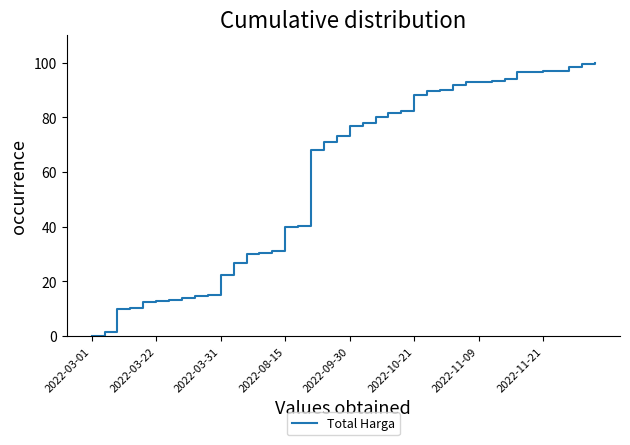

What is the average value?

58.9